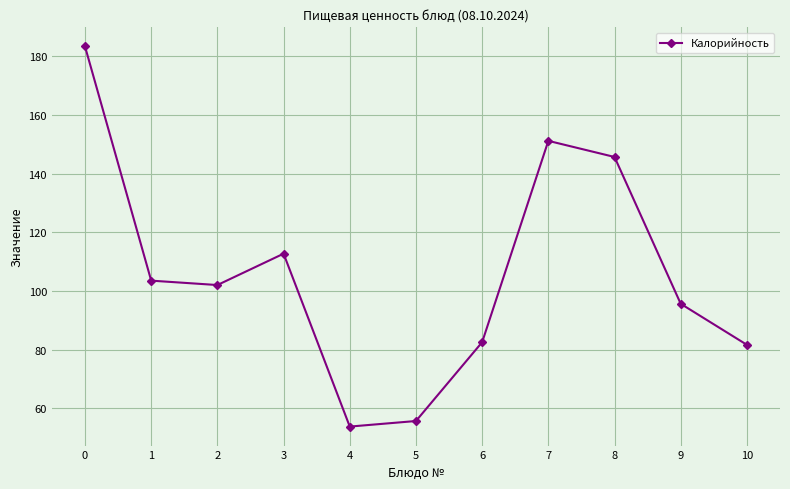

Reading left to right, extract all data points from this chart.

0=183.4	1=103.5	2=102.0	3=112.7	4=53.7	5=55.6	6=82.5	7=151.2	8=145.7	9=95.6	10=81.6